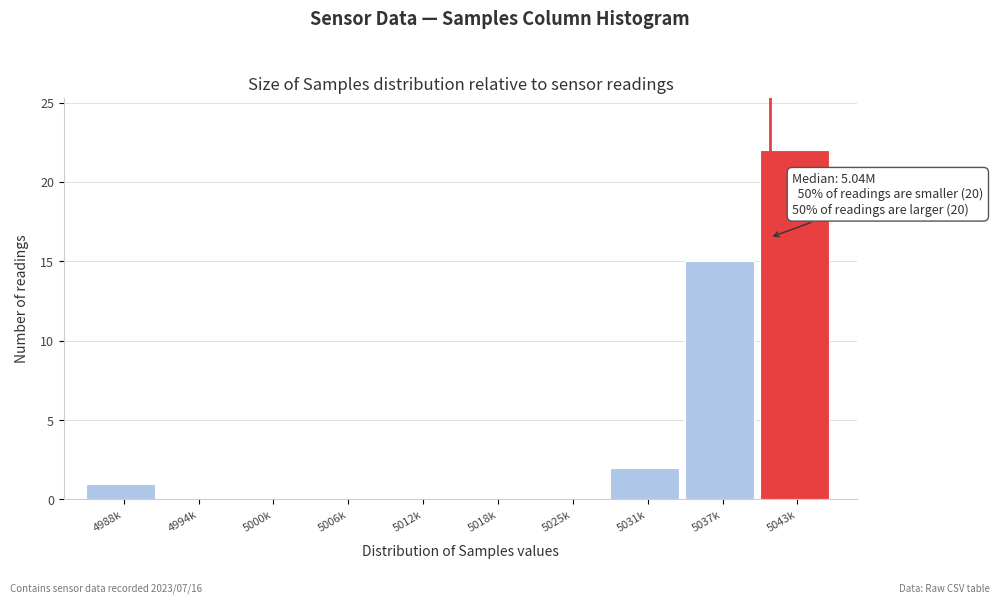

Reading left to right, transcribe all the data shown in this chart.

4988k=1	4994k=0	5000k=0	5006k=0	5012k=0	5018k=0	5025k=0	5031k=2	5037k=15	5043k=22